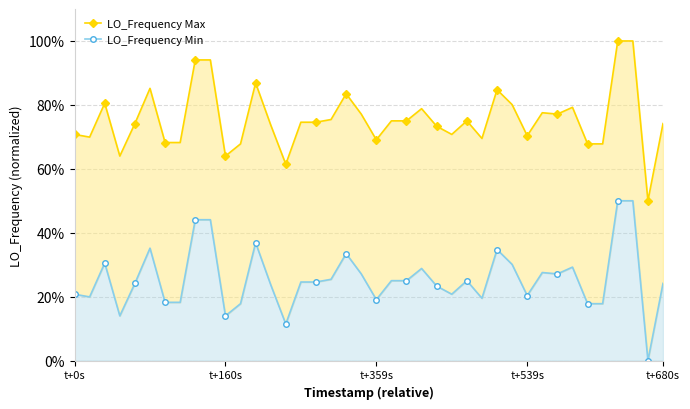

What is the label of the 40th point from the right?

t+0s